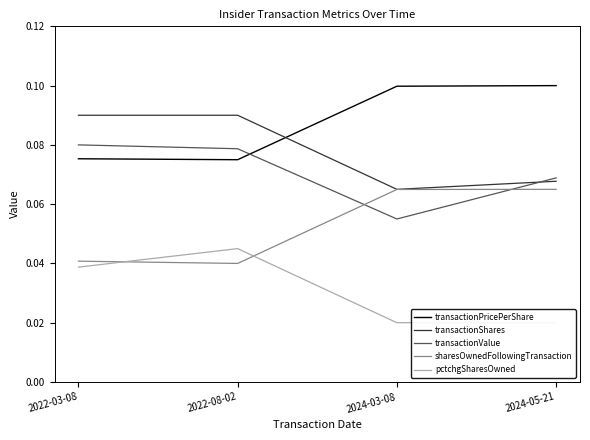

Where is the first local minimum for sharesOwnedFollowingTransaction?

2022-08-02